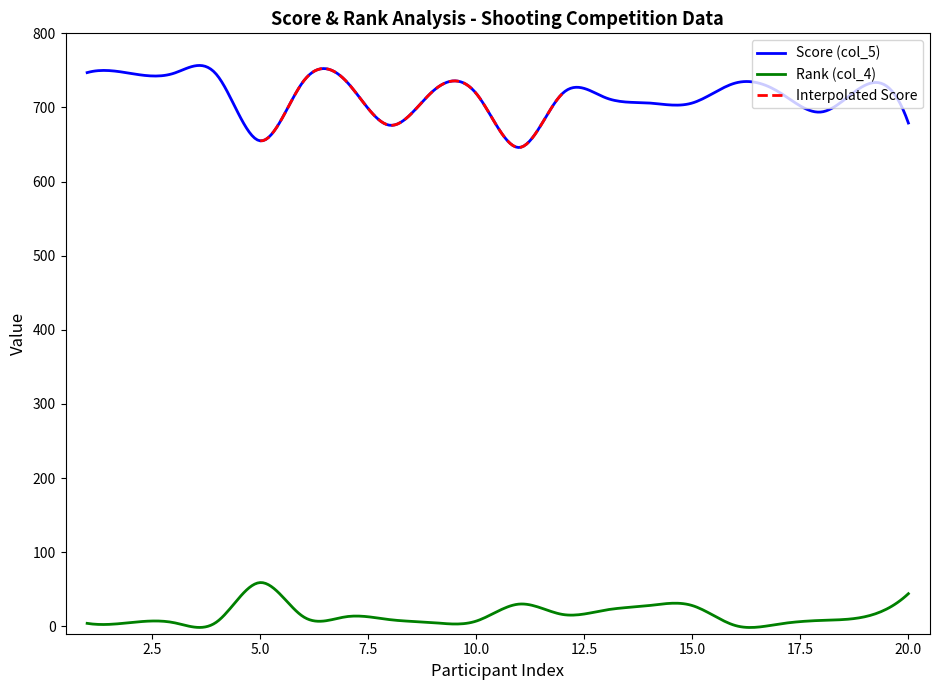

How many lines are shown in the chart?

3